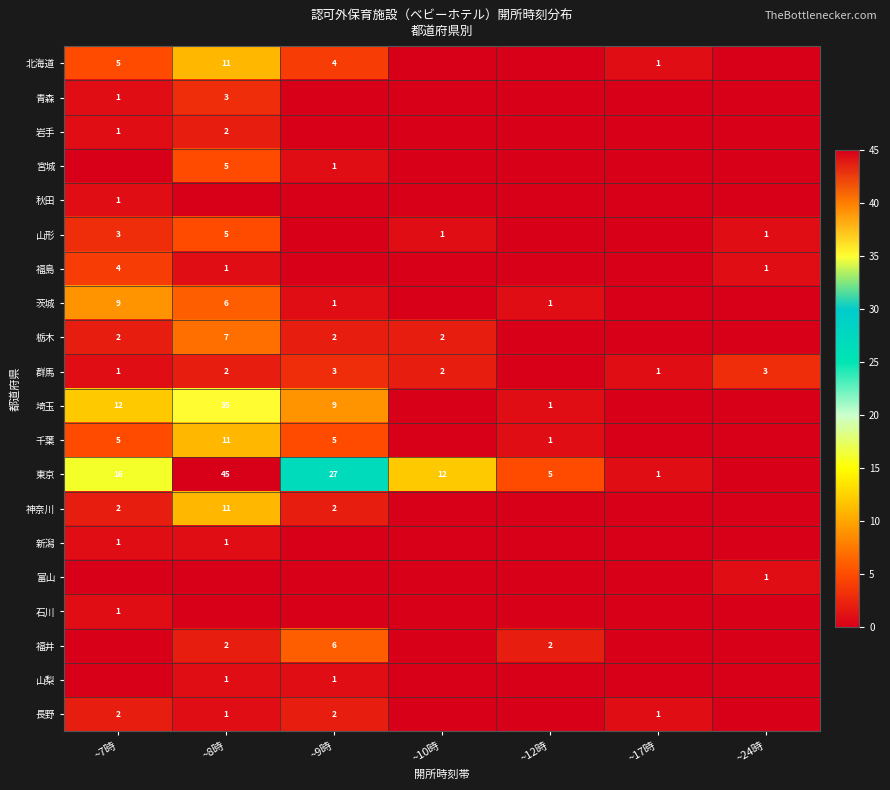

What is the highest value of the 岩手 series?

2